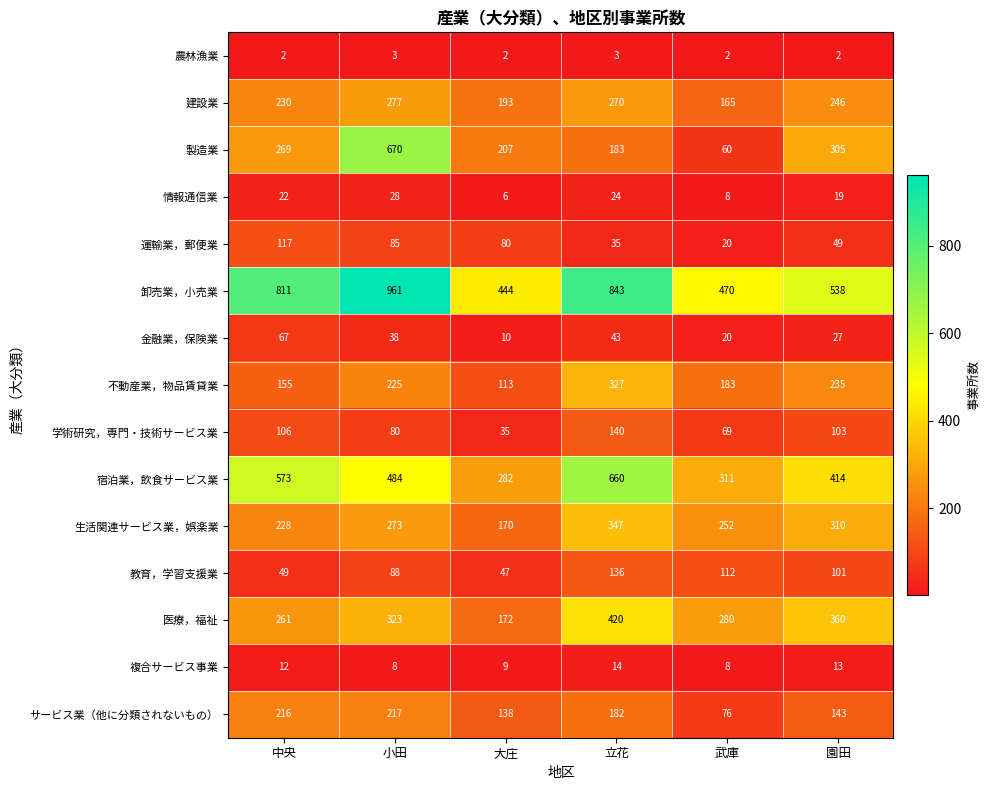

Between 中央 and 園田, which series saw the biggest shift?

卸売業，小売業